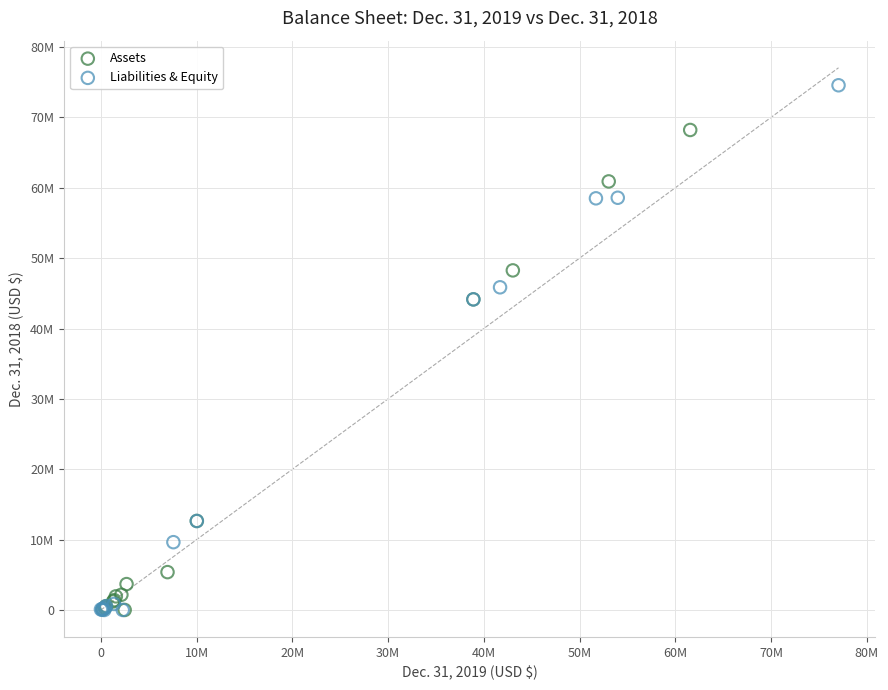

Which series reaches the maximum Y coordinate?

Liabilities & Equity